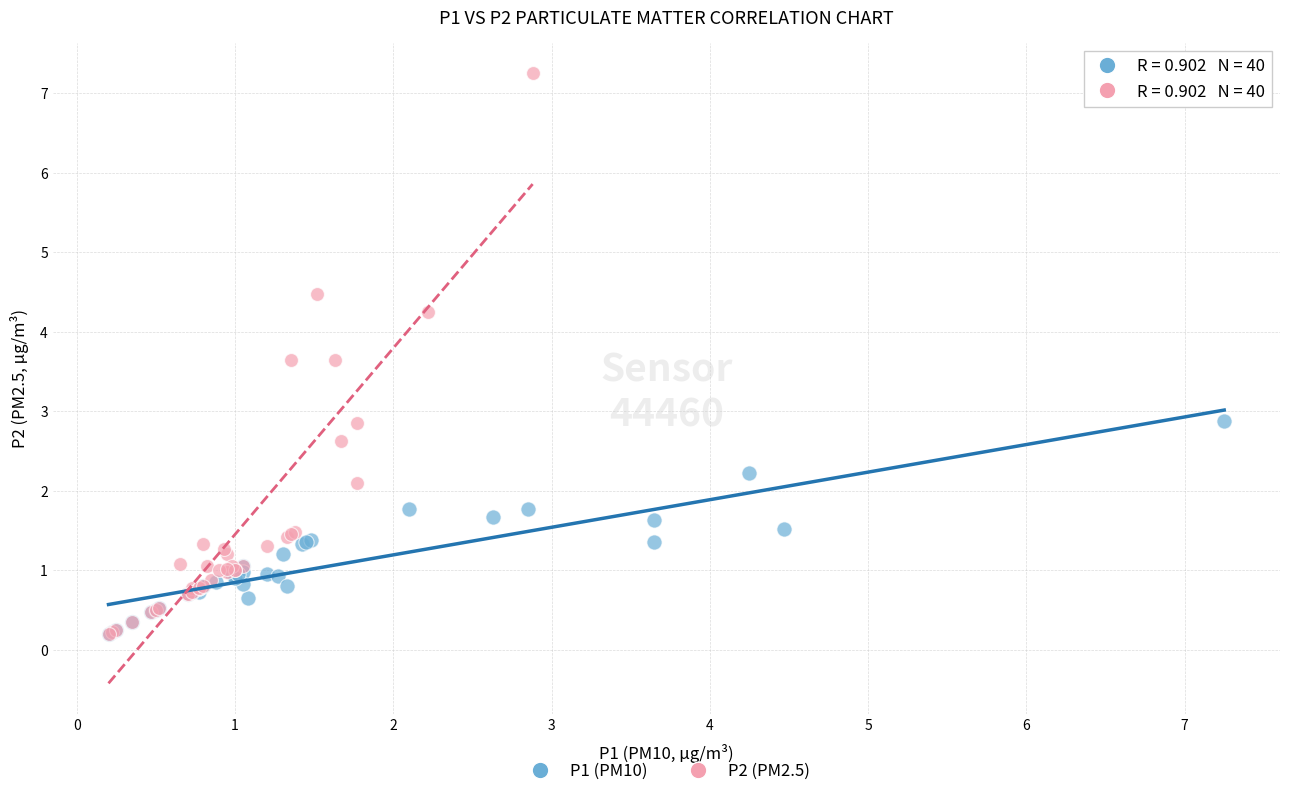

Which series contains the highest Y value?

P2 (PM2.5)